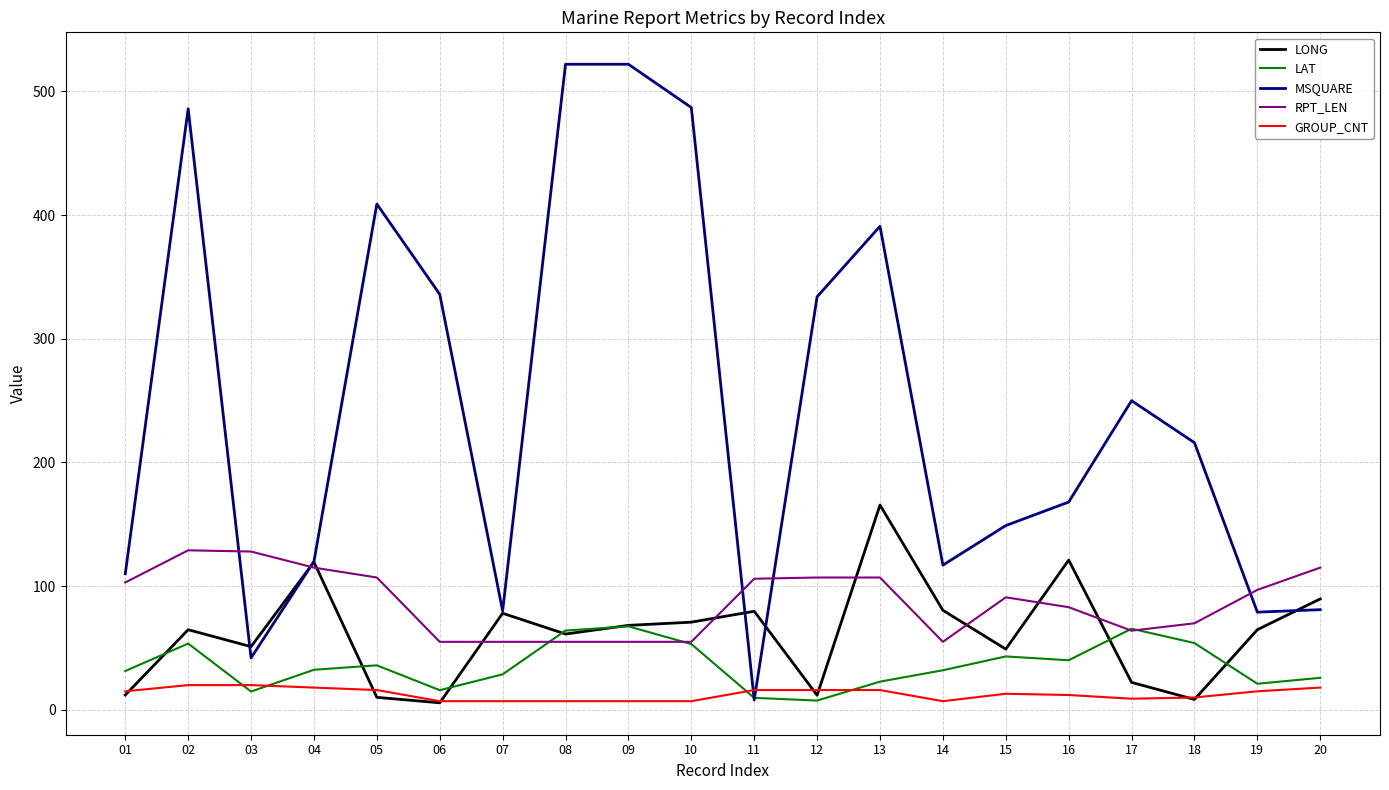

What is the spread (max minus min) of values at 19?

82.0